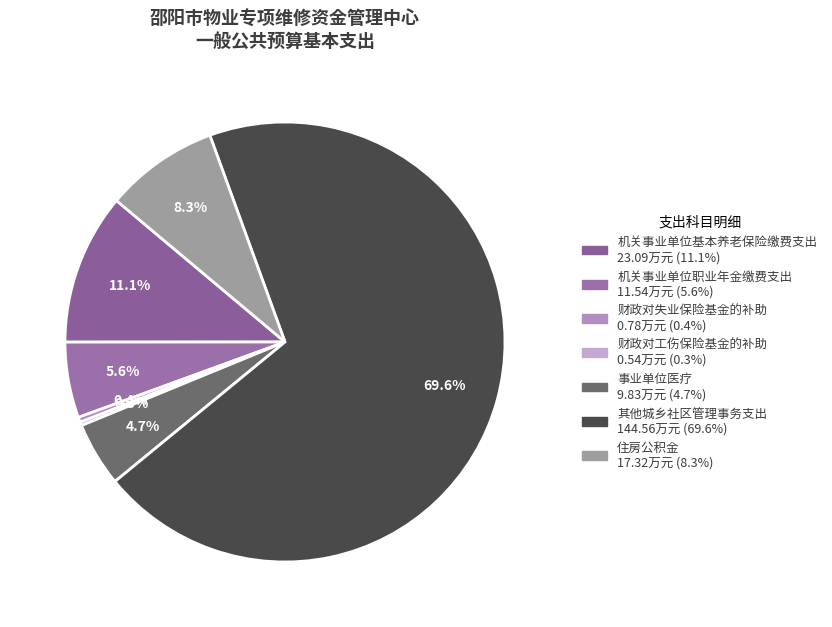

Count the number of slices in the pie.

7